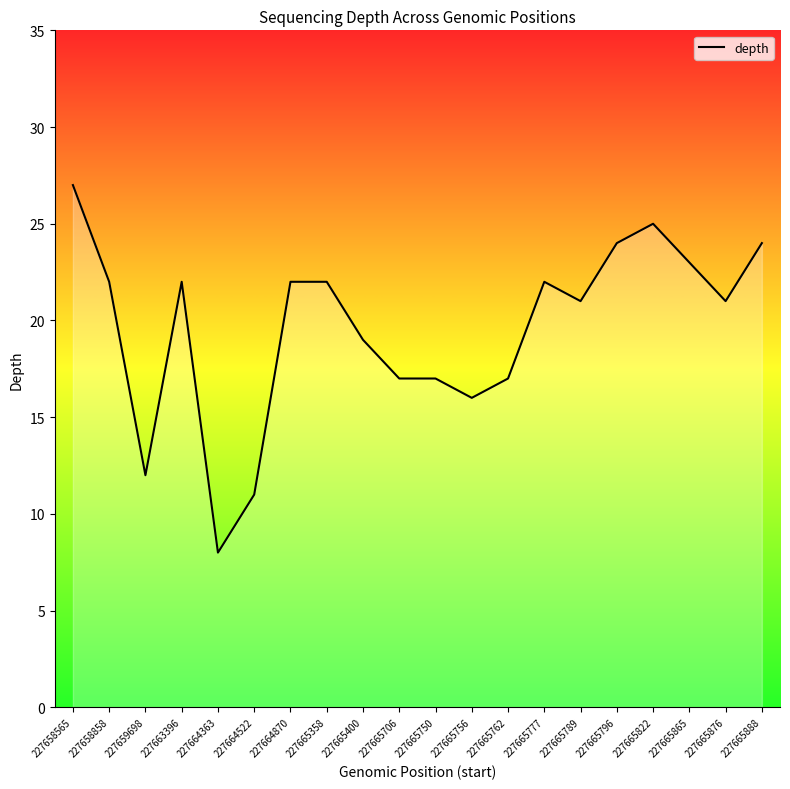

True or false: the data shows 23 at 227665865.

True